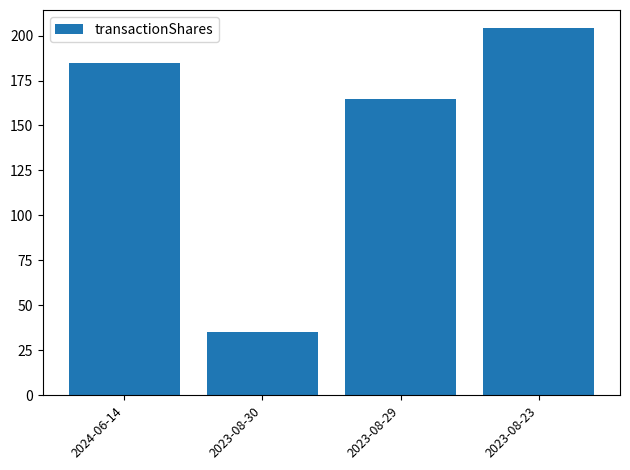

What is the ratio of the value at 2024-06-14 to the value at 2023-08-30?

5.3